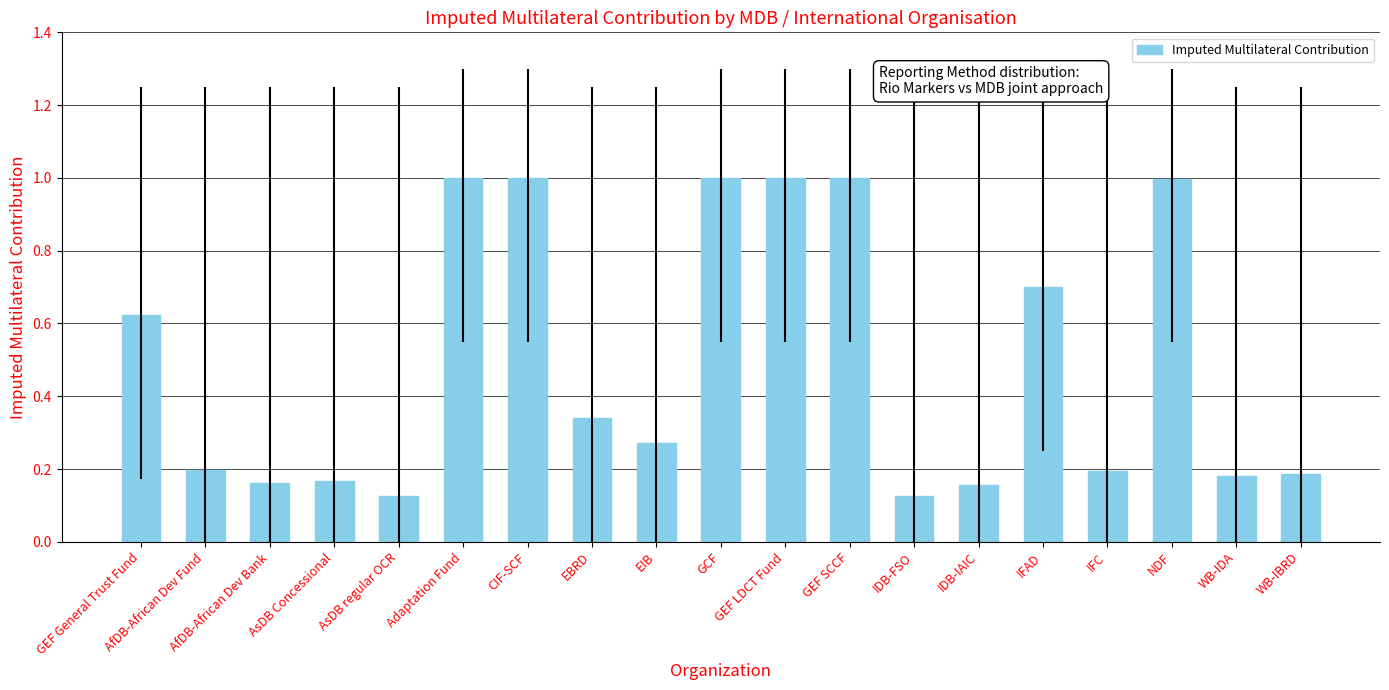

What position from the right is IDB-IAIC?

6